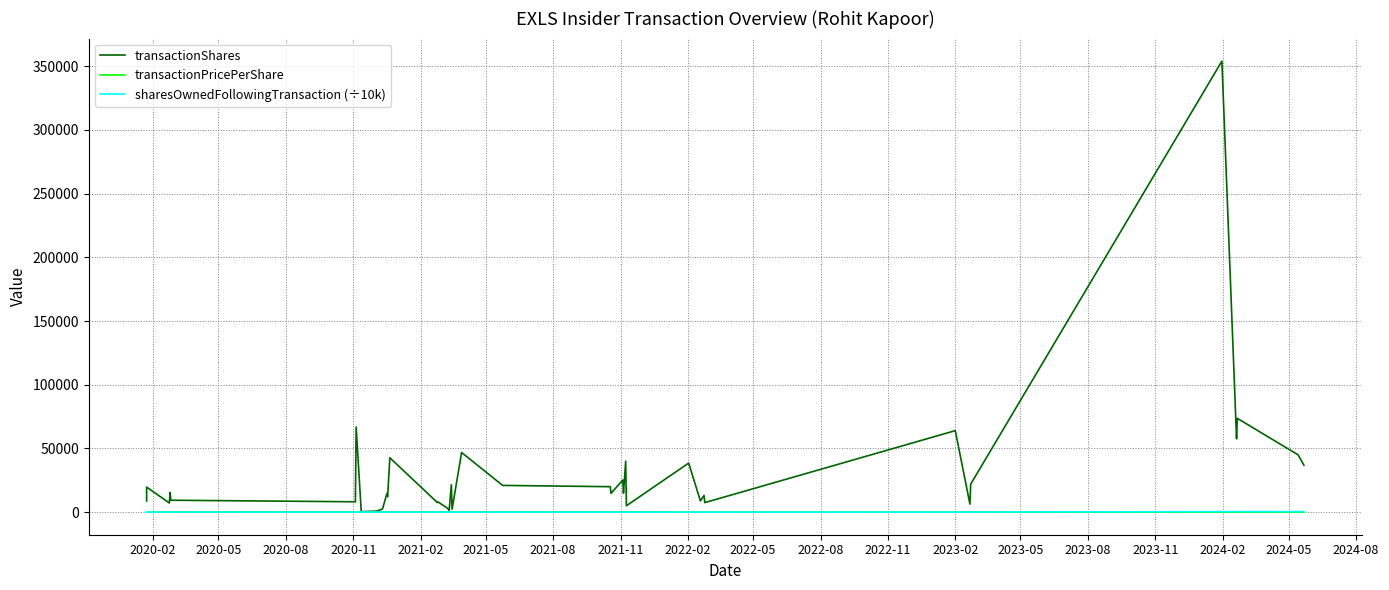

After their last crossing, which series has the higher values: transactionPricePerShare or sharesOwnedFollowingTransaction (÷10k)?

sharesOwnedFollowingTransaction (÷10k)